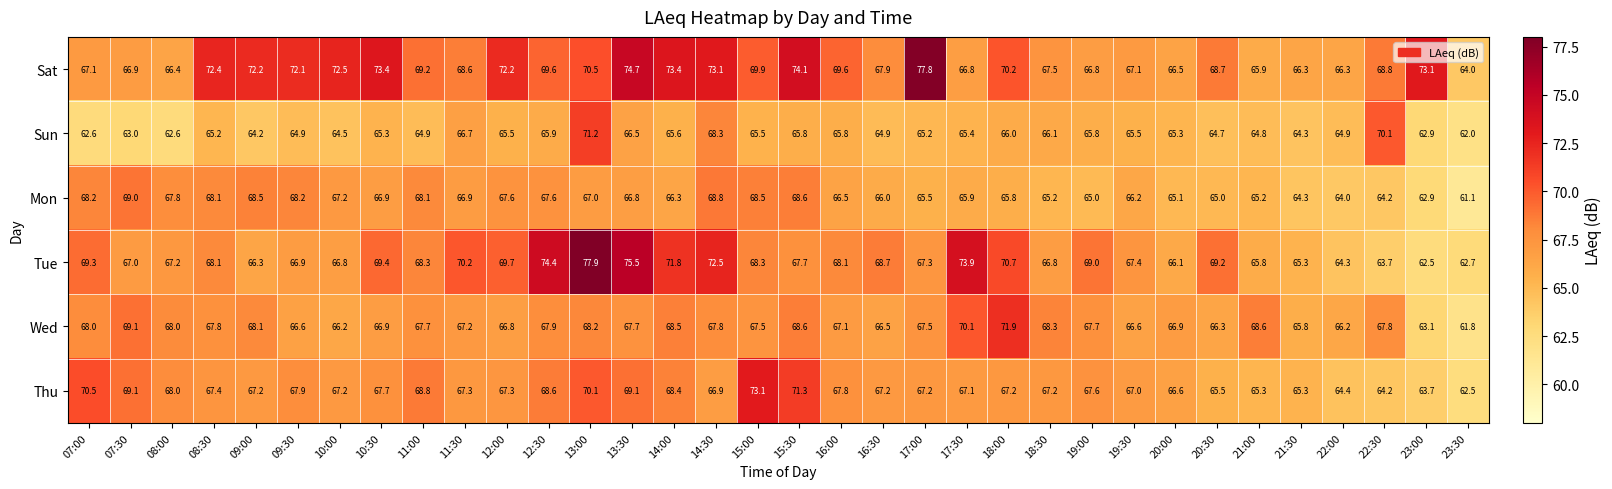

What is the difference between the maximum and minimum values in the Sun series?

9.2